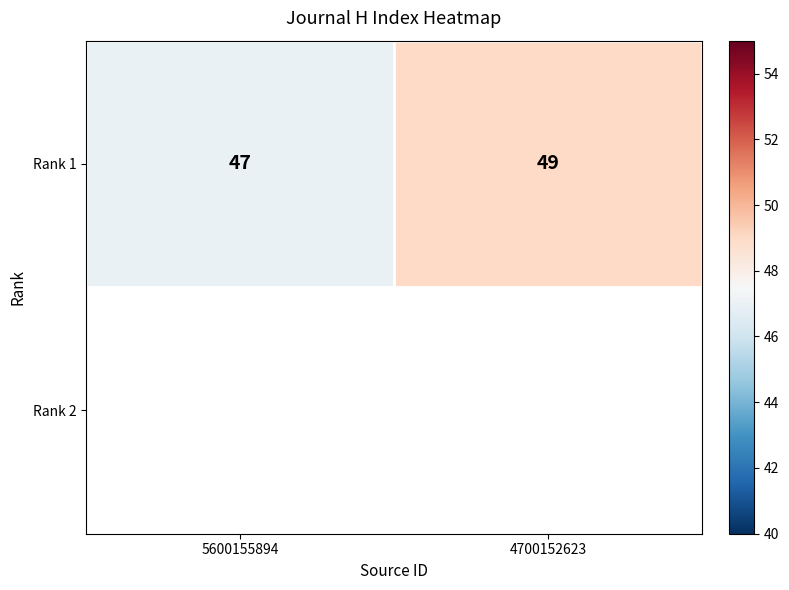

At which category does the chart reach its minimum across all series?

5600155894